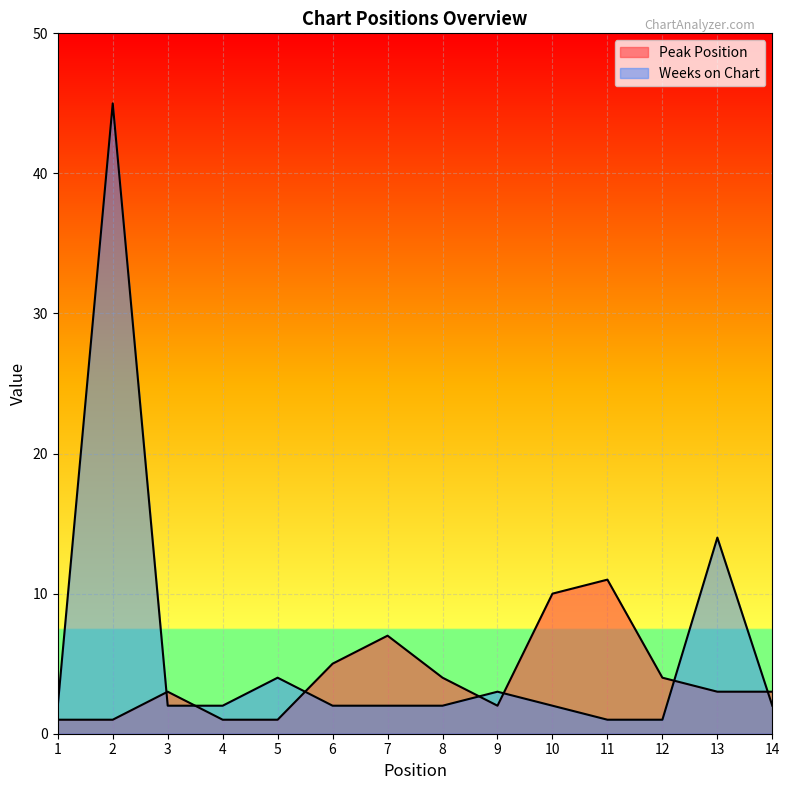

What is the smallest value displayed?

1